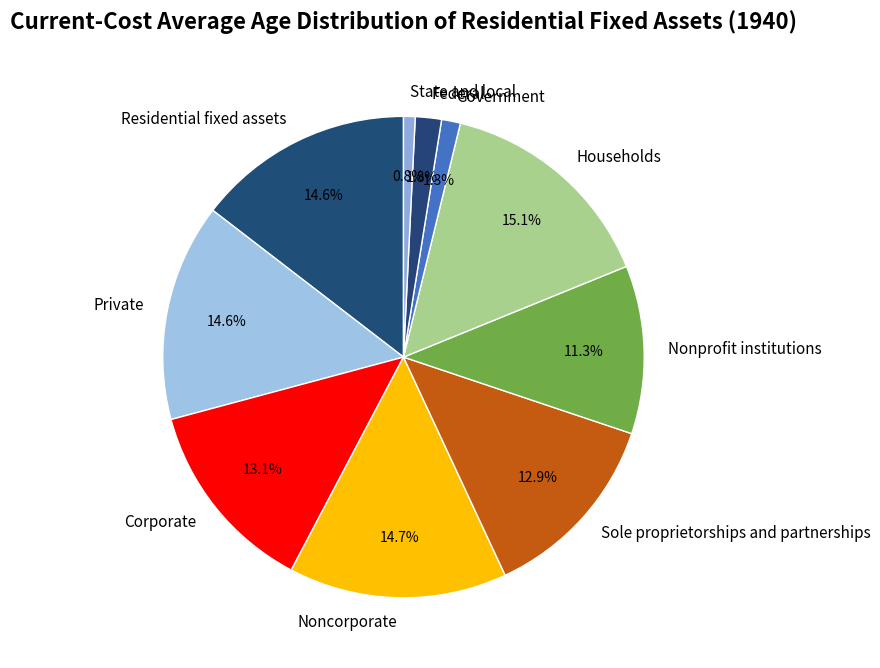

How many slices are in this pie chart?

10